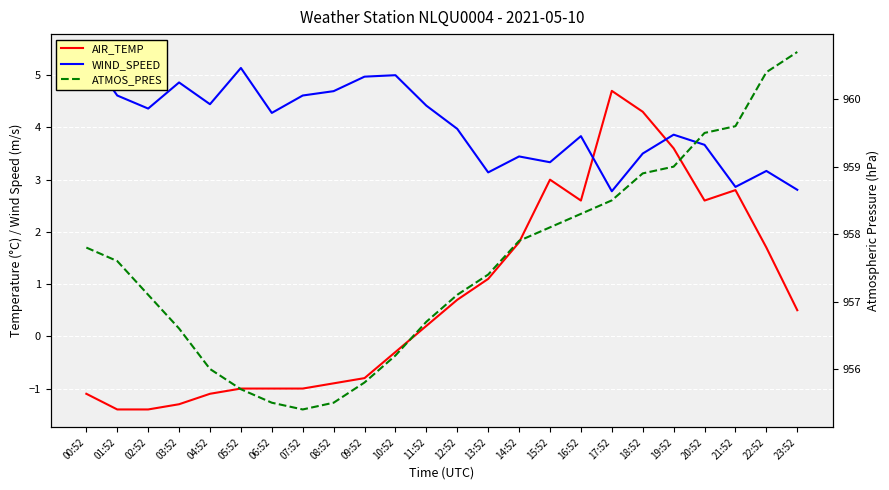

How many data points in WIND_SPEED are above 4?

12